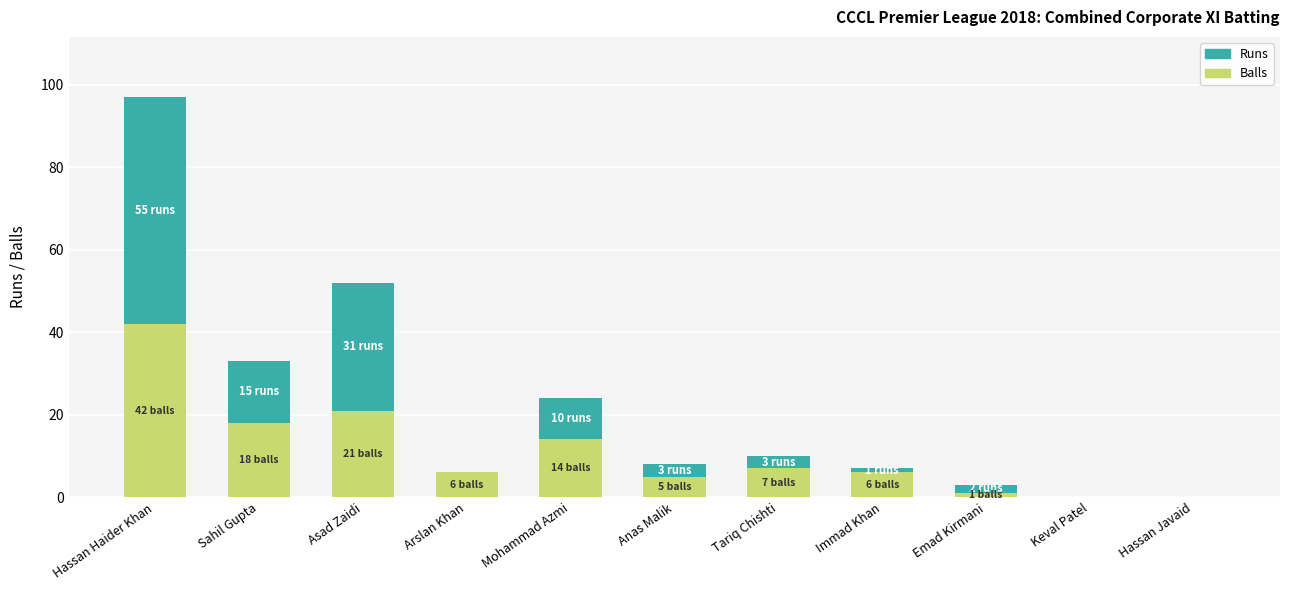

What is the highest value of the Balls series?

42